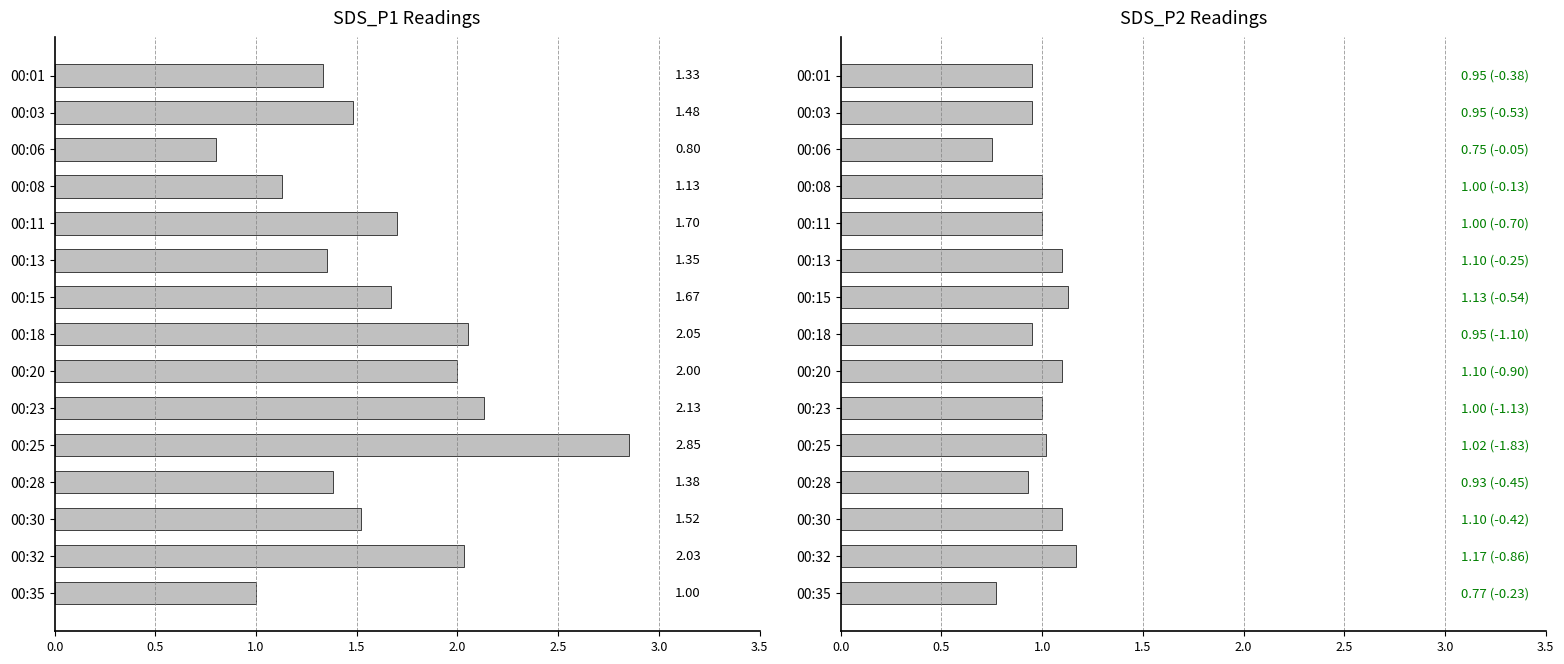

How many bars are there in each group?

2